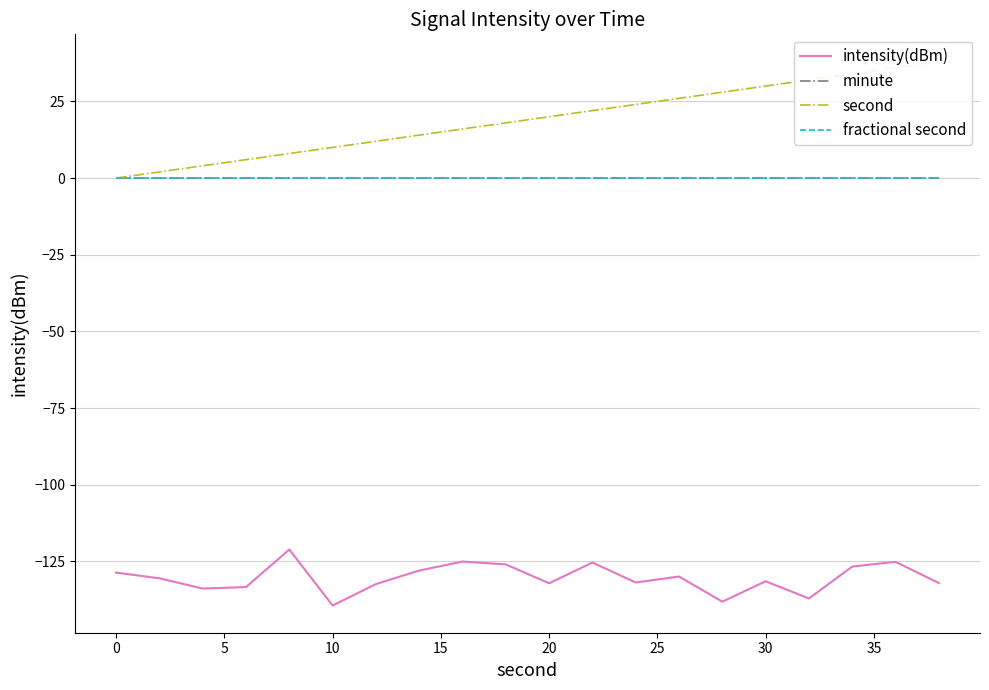

The value of fractional second at 15 is 0.0. True or false?

True